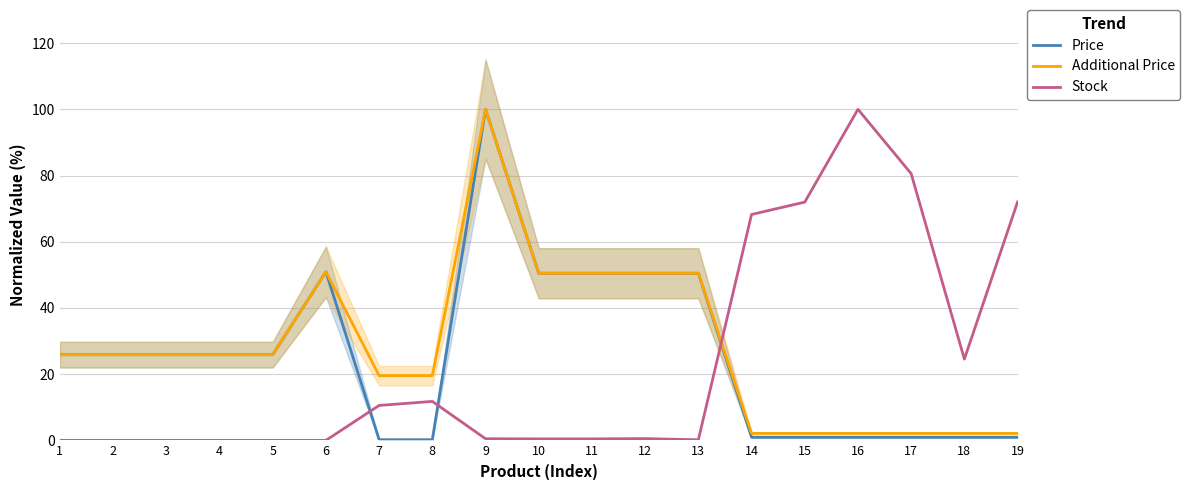

True or false: Additional Price has more than 0 points higher than both neighbors.

True